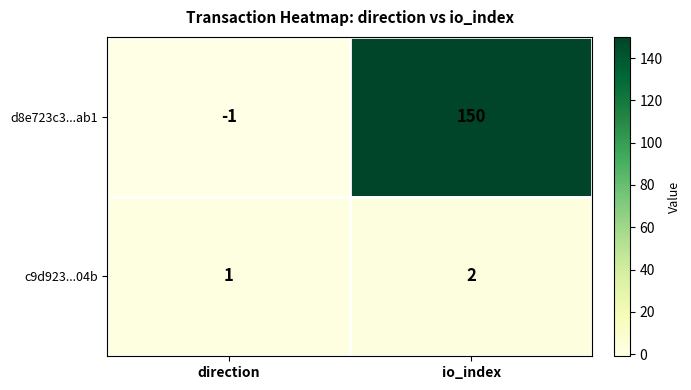

Reading left to right, transcribe all the data shown in this chart.

d8e723c3...ab1: direction=-1	io_index=150
c9d923...04b: direction=1	io_index=2